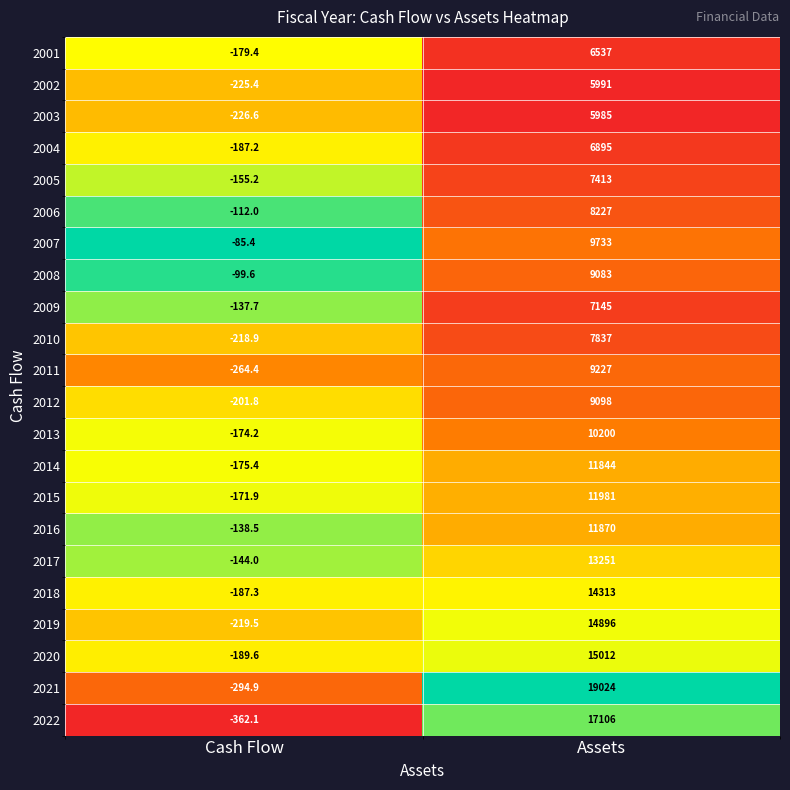

How many series are shown in this chart?

22